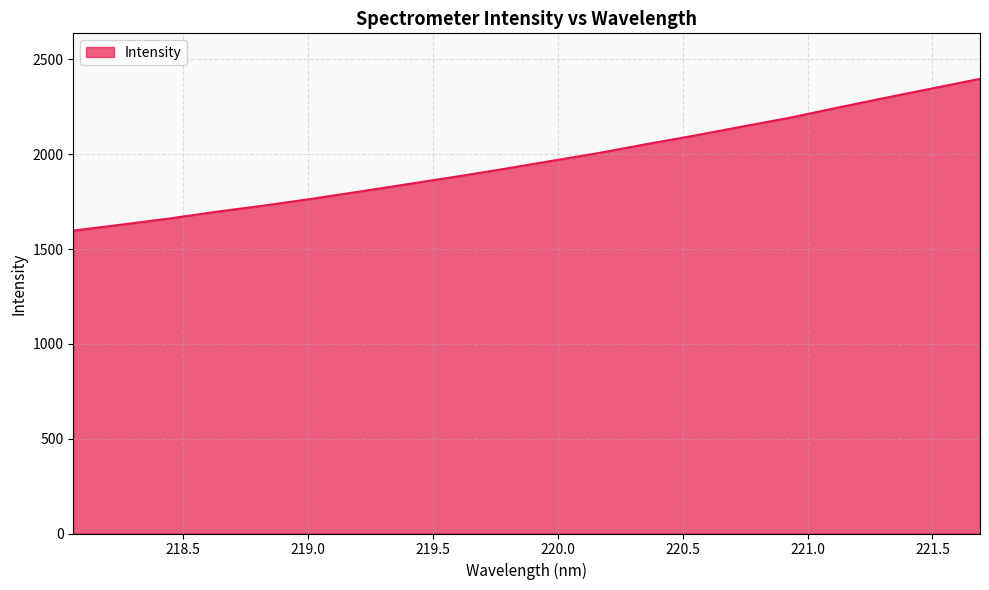

True or false: the data has more than 2 interior local peaks.

False